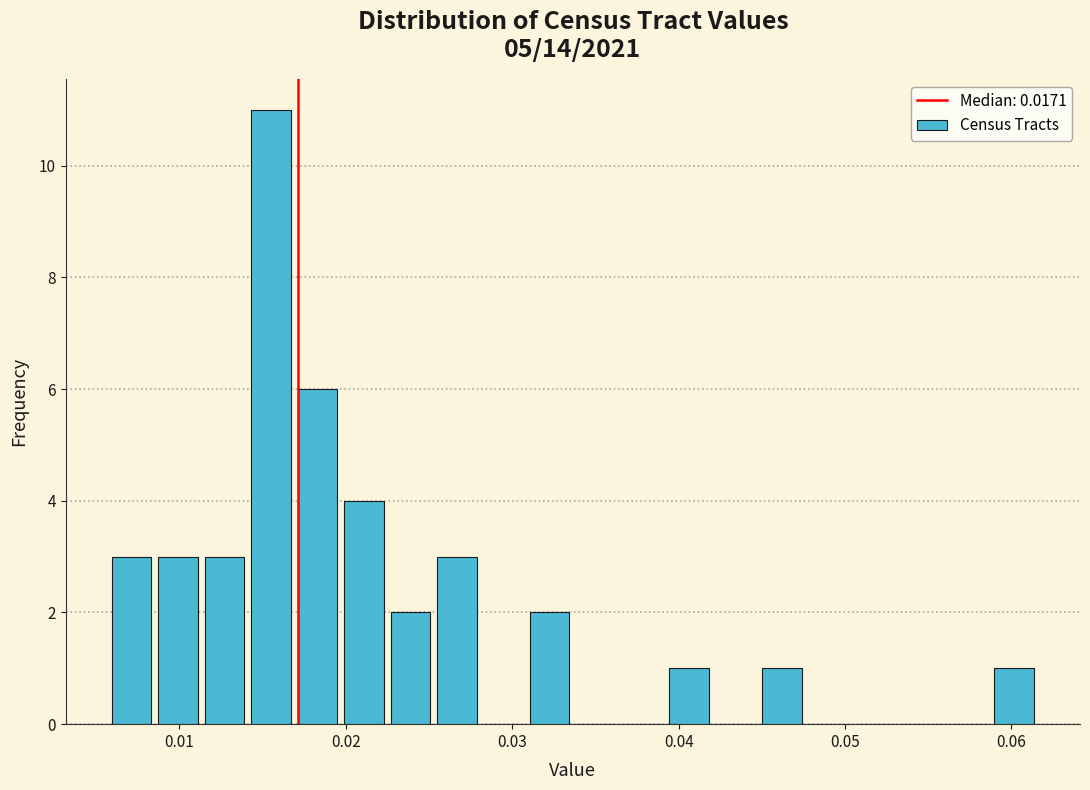

Read against the x-axis, roughly where is the centre of the tallest bar?

0.016